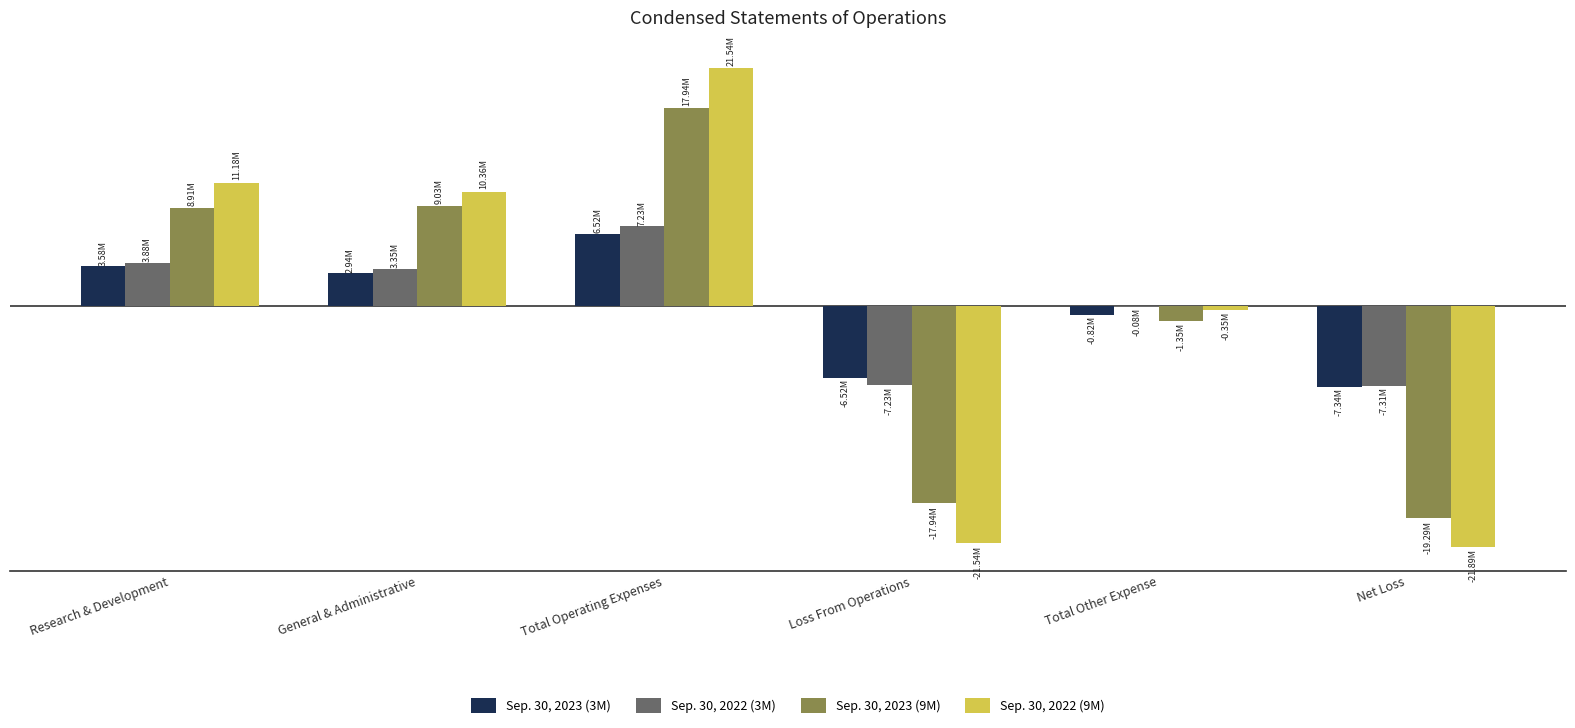

What are all the series names shown in the legend?

Sep. 30, 2023 (3M), Sep. 30, 2022 (3M), Sep. 30, 2023 (9M), Sep. 30, 2022 (9M)